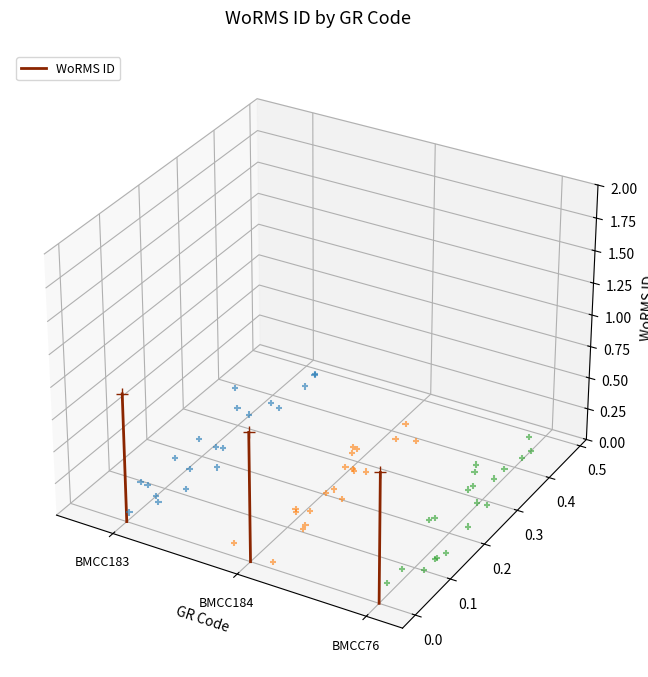

Which has a higher value, BMCC183 or BMCC184?

BMCC184